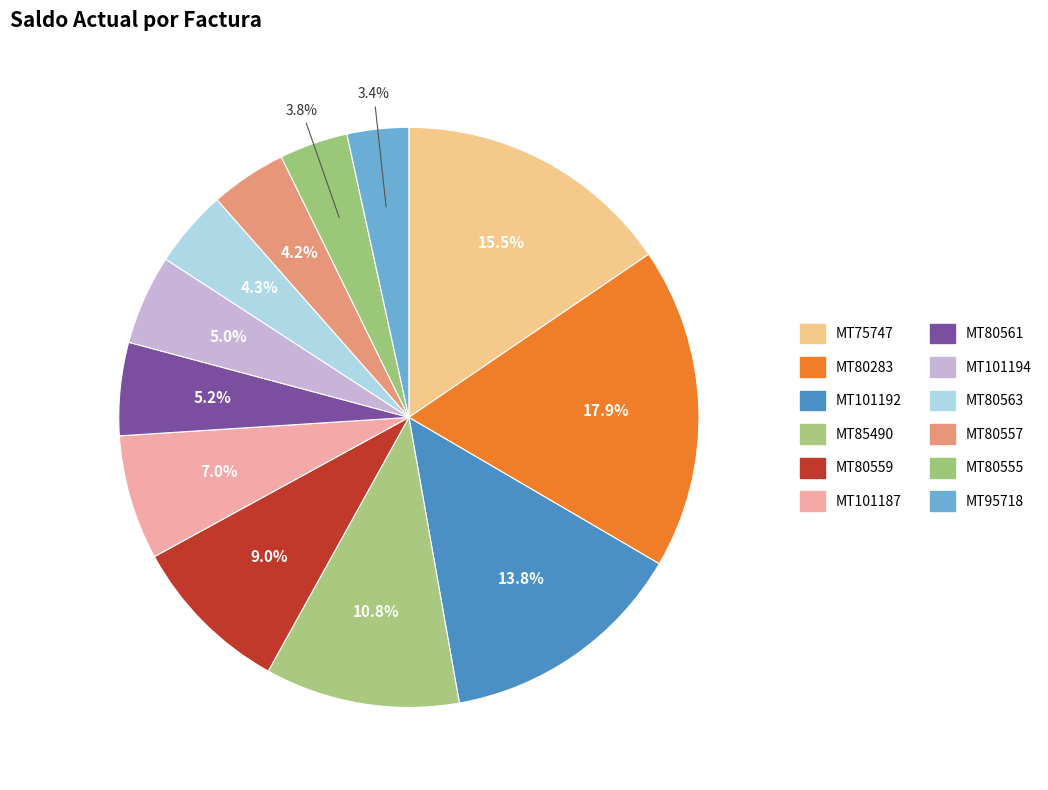

What percentage do MT80561 and MT75747 together represent?

20.7%